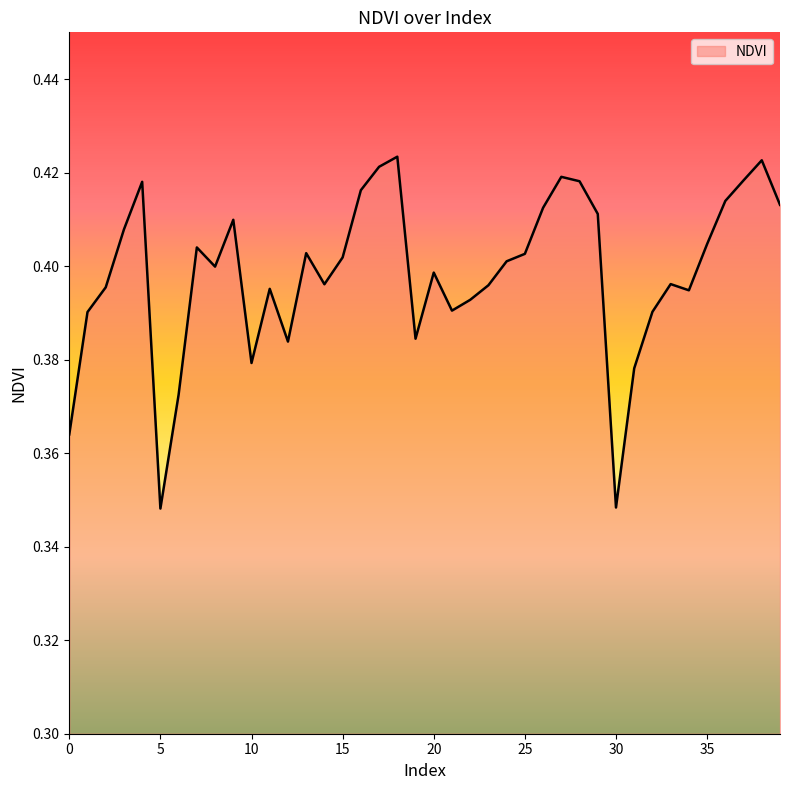

What is the sum of all values?

15.9